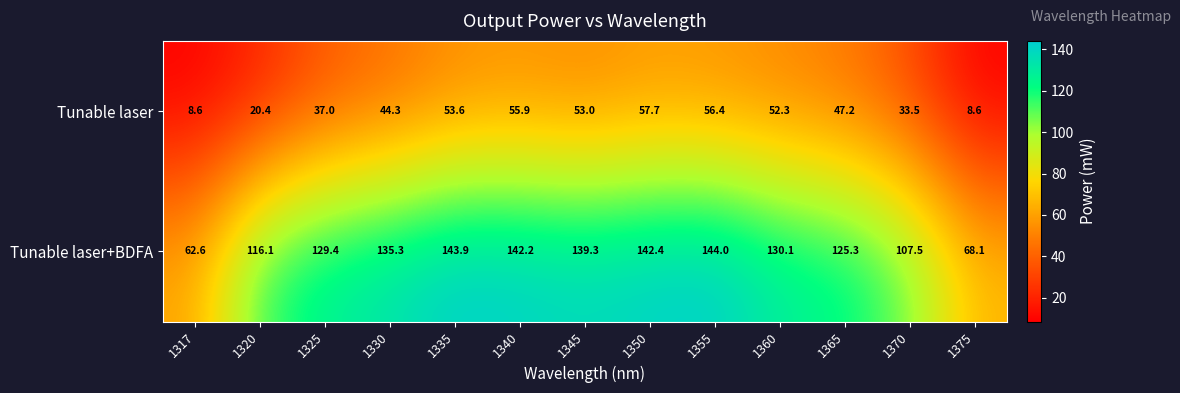

What is the sum of all Tunable laser+BDFA values?

1586.2